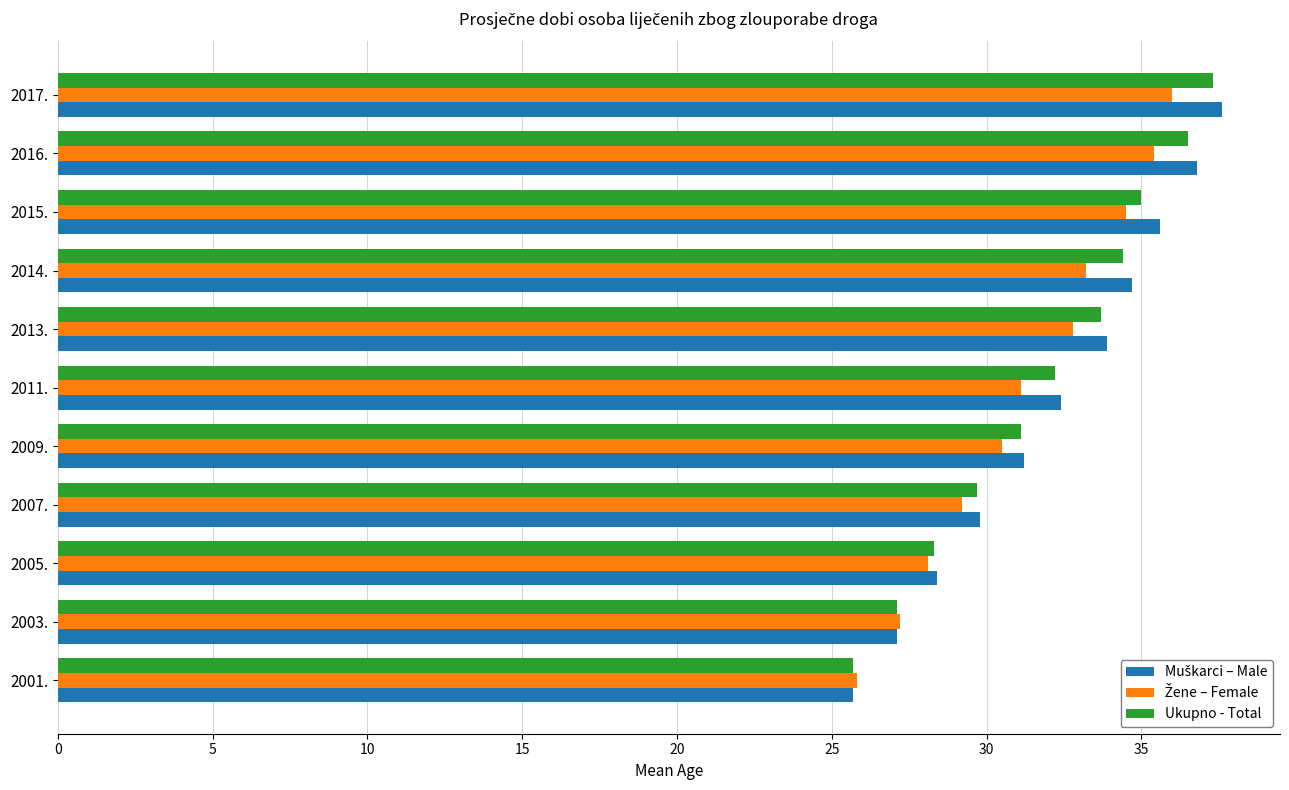

What is the sum of all Ukupno - Total values?

351.0